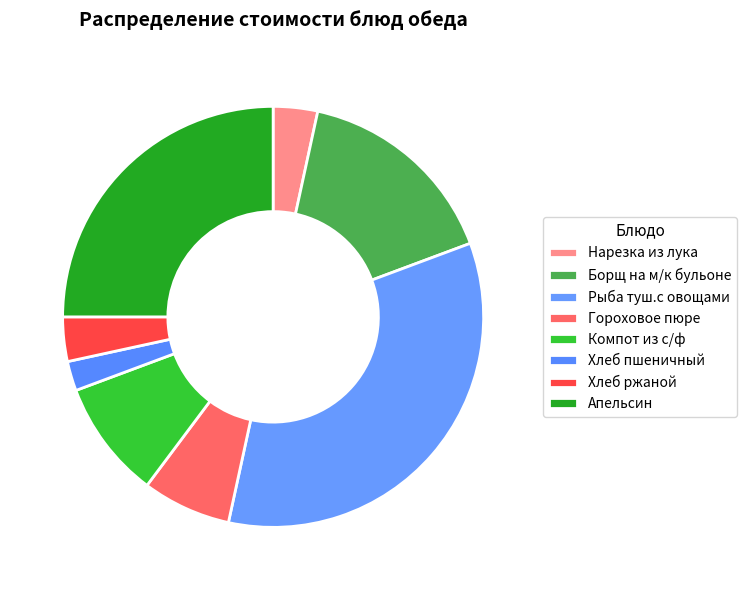

Count the number of slices in the pie.

8